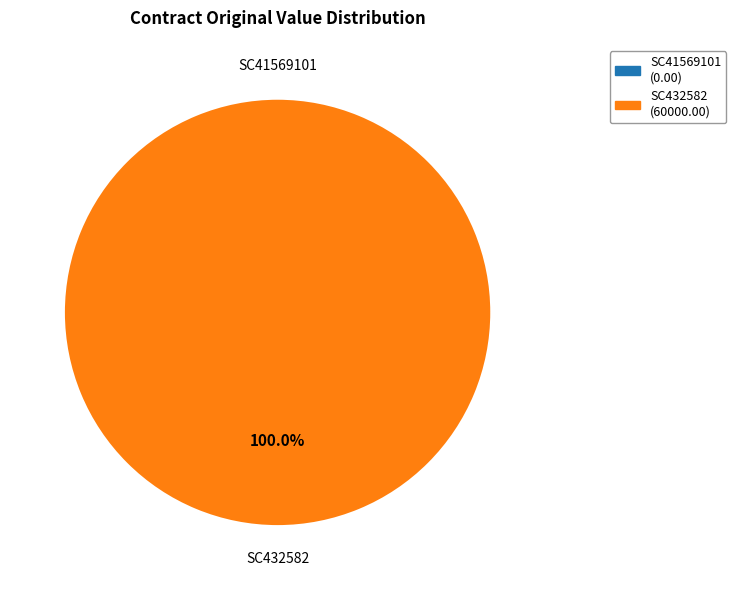

Which category has the smallest portion of the pie?

SC41569101